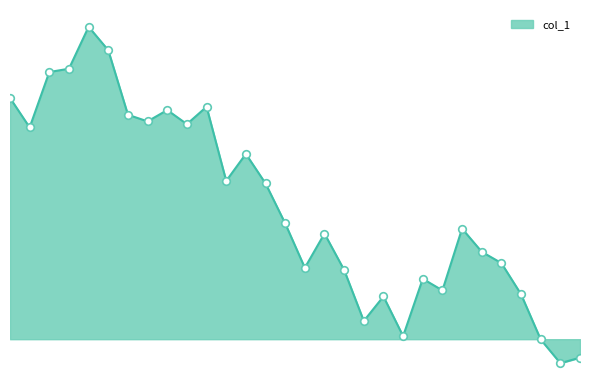

Does the chart have visible grid lines?

No